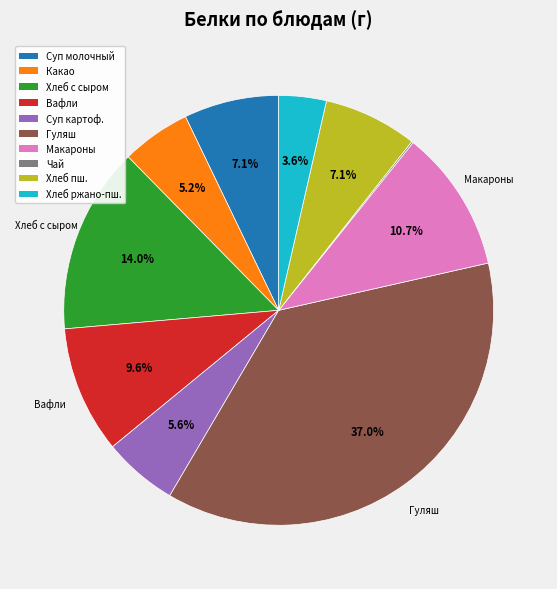

Is there any slice that represents more than half of the pie?

No